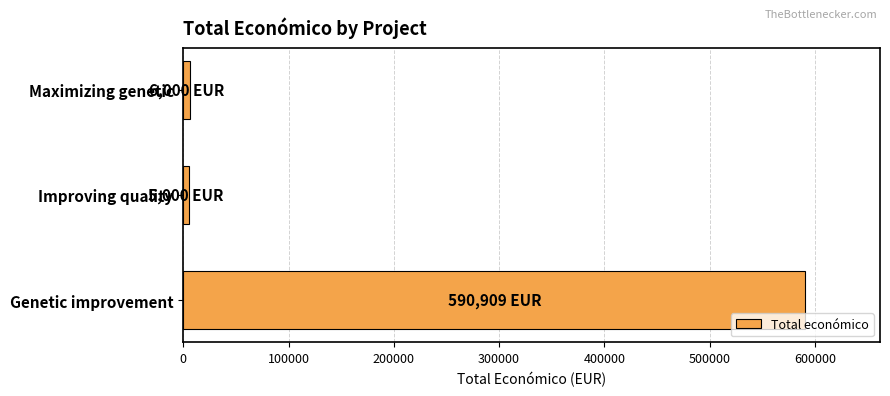

What is the difference between the maximum and minimum values?

585909